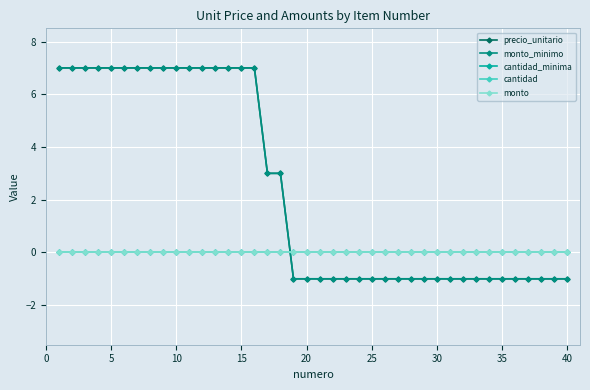

Reading left to right, list all the values displayed in this chart.

precio_unitario: 7	7	7	7	7	7	7	7	7	7	7	7	7	7	7	7	3	3	-1	-1	-1	-1	-1	-1	-1	-1	-1	-1	-1	-1	-1	-1	-1	-1	-1	-1	-1	-1	-1	-1
monto_minimo: 7	7	7	7	7	7	7	7	7	7	7	7	7	7	7	7	3	3	-1	-1	-1	-1	-1	-1	-1	-1	-1	-1	-1	-1	-1	-1	-1	-1	-1	-1	-1	-1	-1	-1
cantidad_minima: 0	0	0	0	0	0	0	0	0	0	0	0	0	0	0	0	0	0	0	0	0	0	0	0	0	0	0	0	0	0	0	0	0	0	0	0	0	0	0	0
cantidad: 0	0	0	0	0	0	0	0	0	0	0	0	0	0	0	0	0	0	0	0	0	0	0	0	0	0	0	0	0	0	0	0	0	0	0	0	0	0	0	0
monto: 0	0	0	0	0	0	0	0	0	0	0	0	0	0	0	0	0	0	0	0	0	0	0	0	0	0	0	0	0	0	0	0	0	0	0	0	0	0	0	0